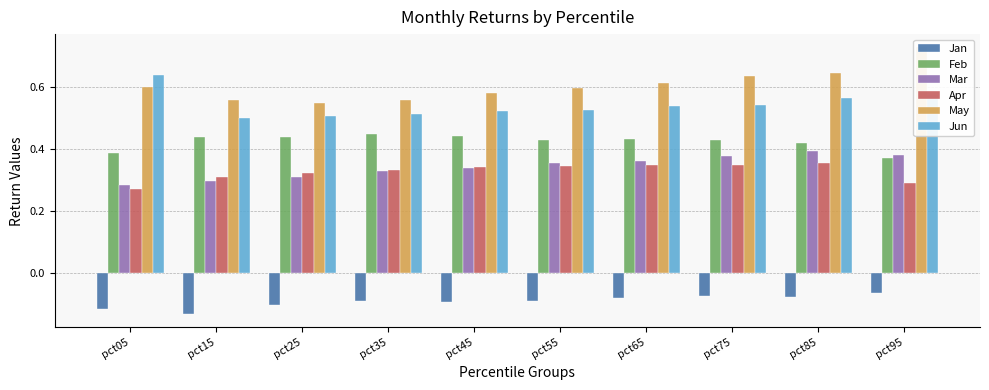

What are all the series names shown in the legend?

Jan, Feb, Mar, Apr, May, Jun